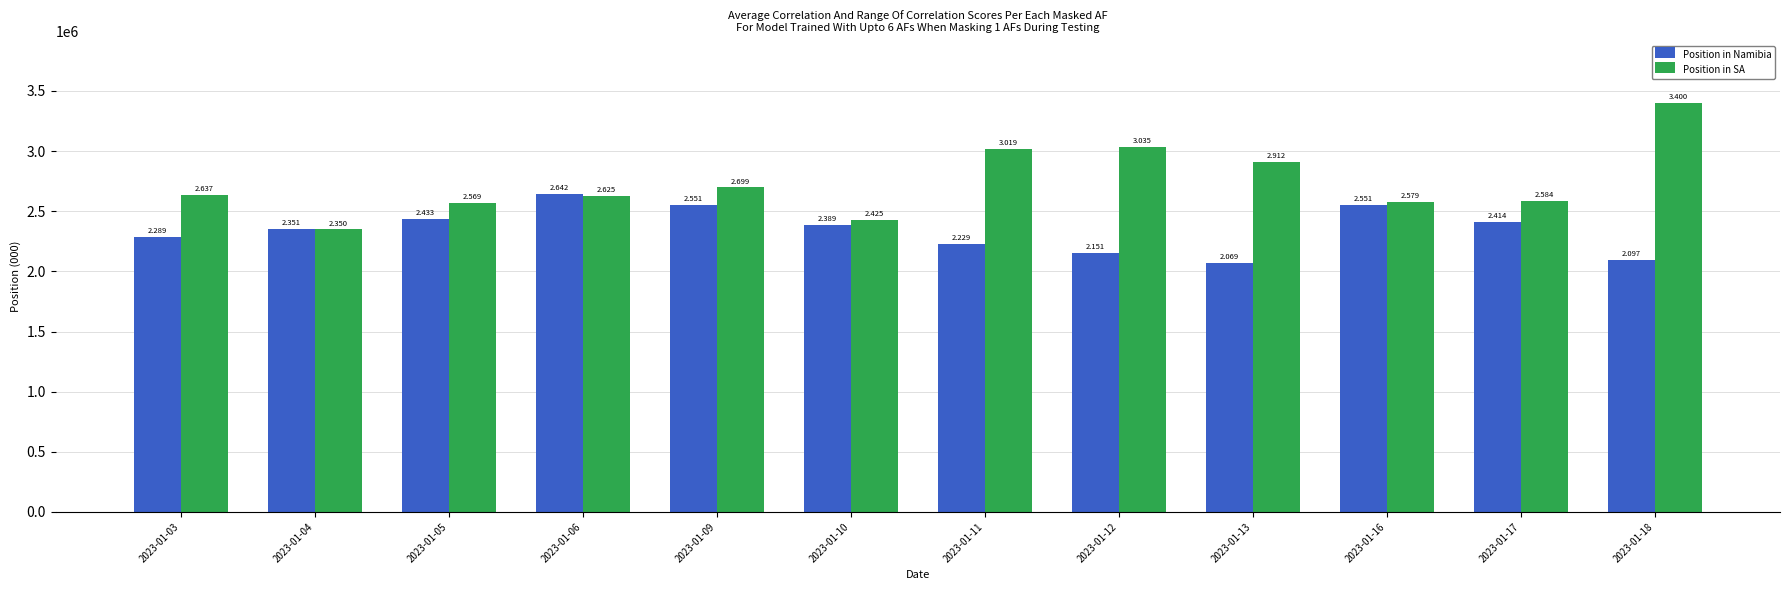

What is the highest value of the Position in Namibia series?

2642328.5